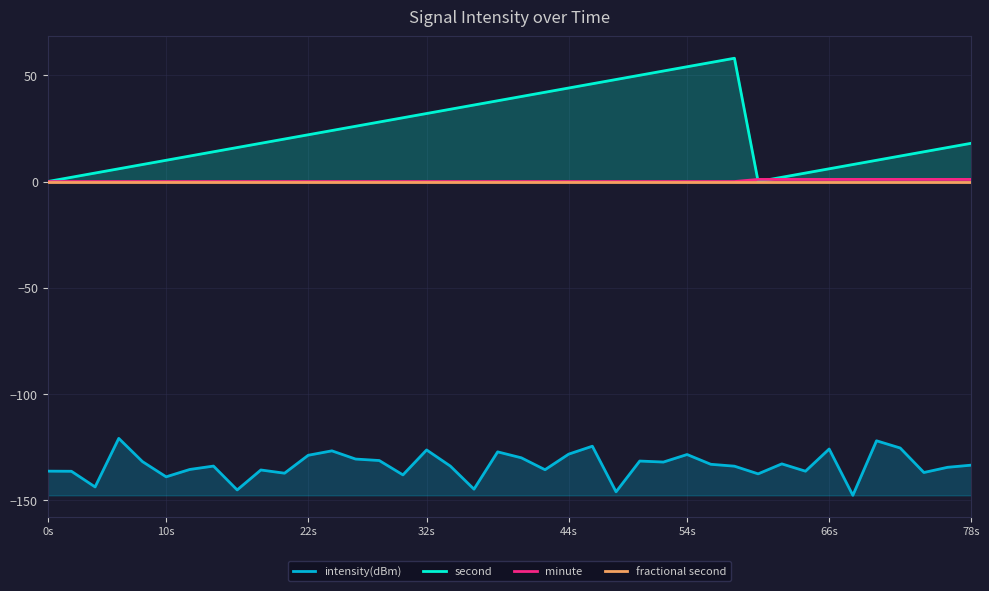

What is the difference between the maximum and minimum values in the intensity(dBm) series?

26.8